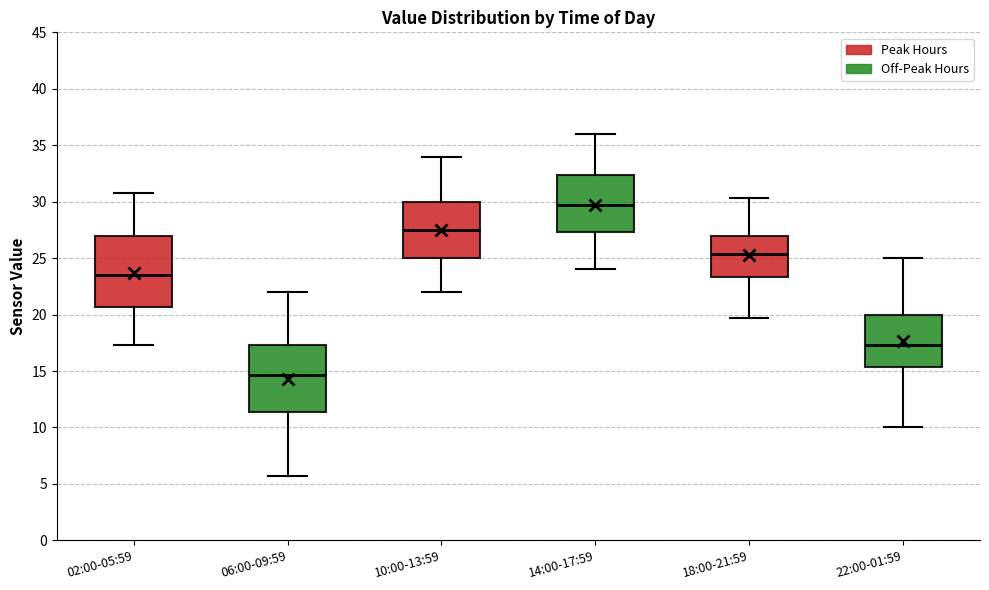

Where does the upper whisker of the box for 22:00-01:59 end on the y-axis? The values are not printed on the chart, so give them approximately, as read against the axis.

25.0